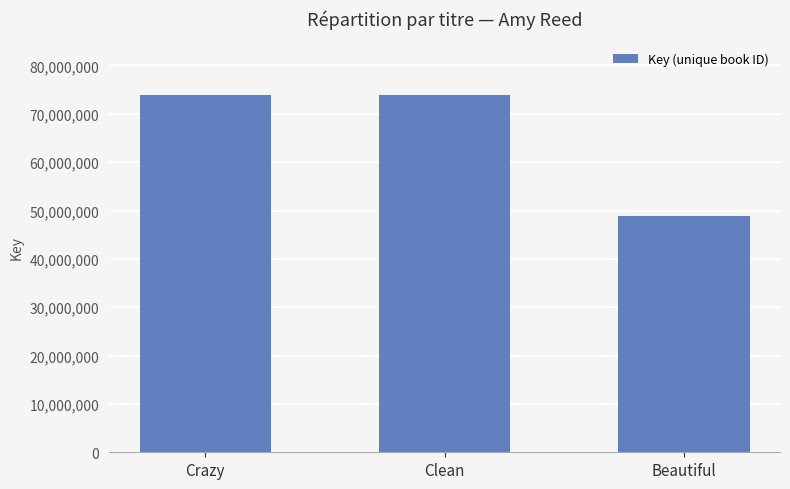

Read the value at Clean, to the nearest 10.

73979080